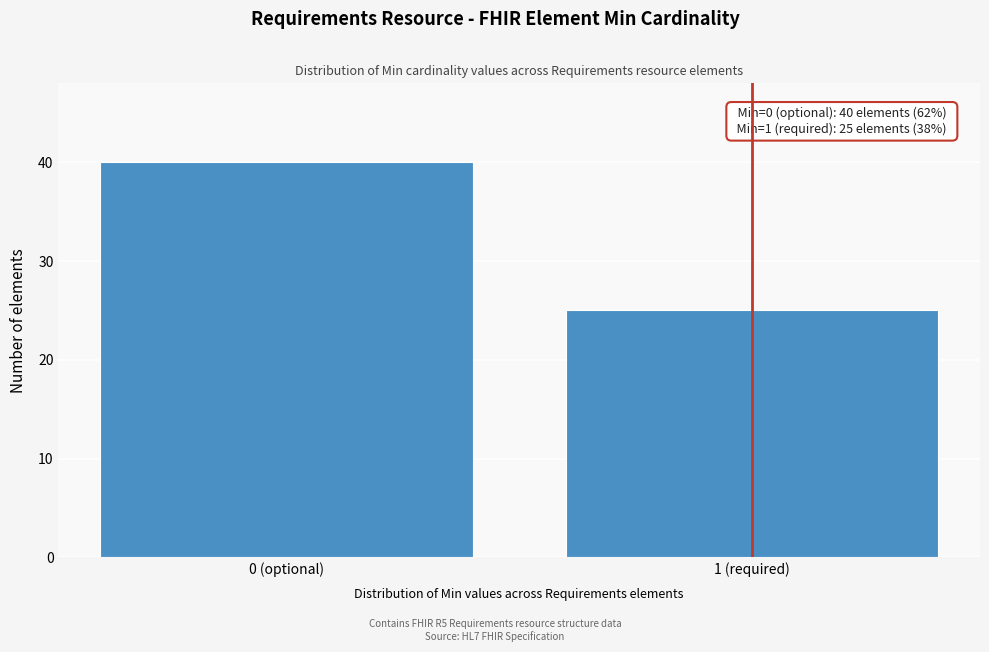

Reading left to right, extract all data points from this chart.

40	25